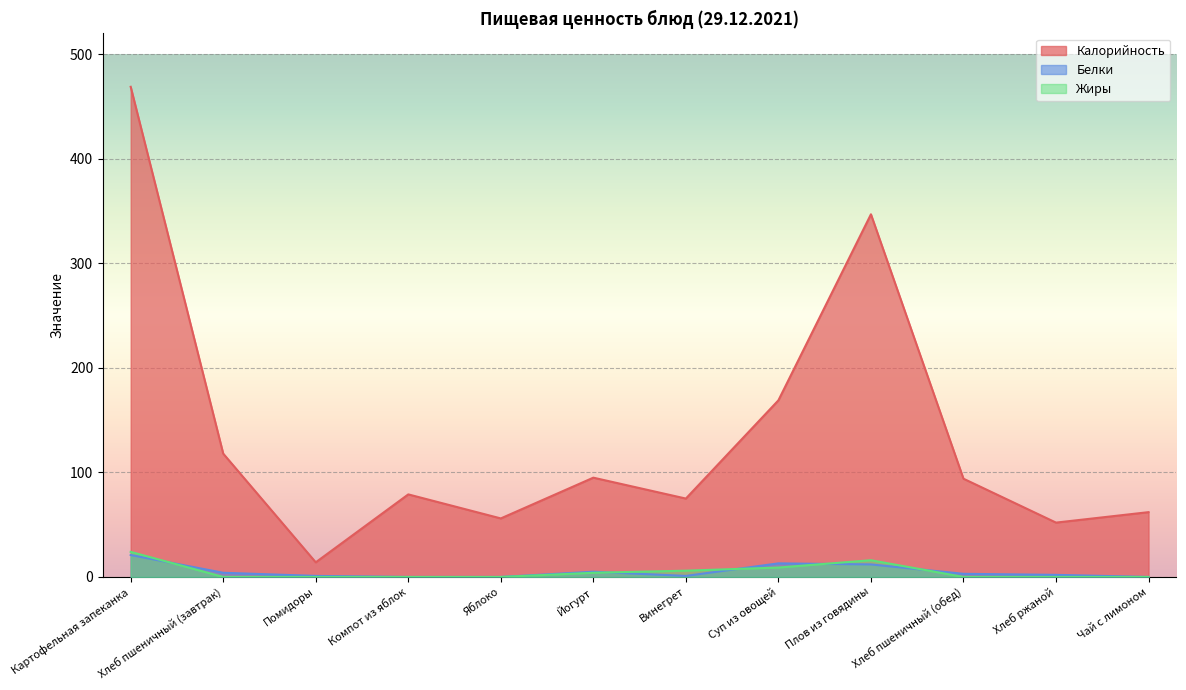

Where is Жиры nearest to the value 12?

Суп из овощей